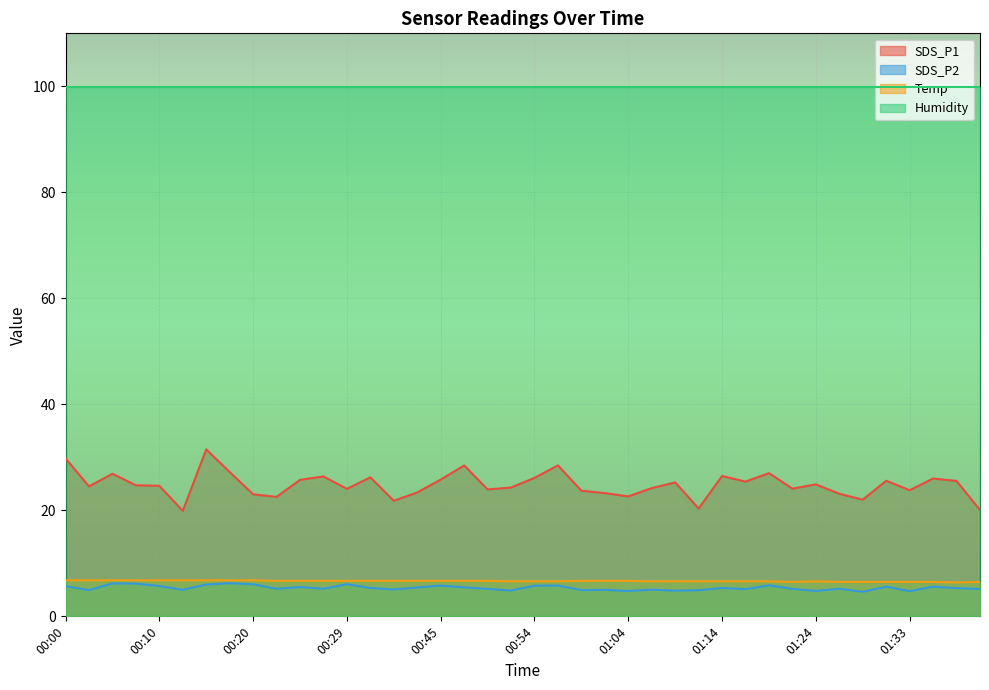

Does the chart display data point markers on the line(s)?

No